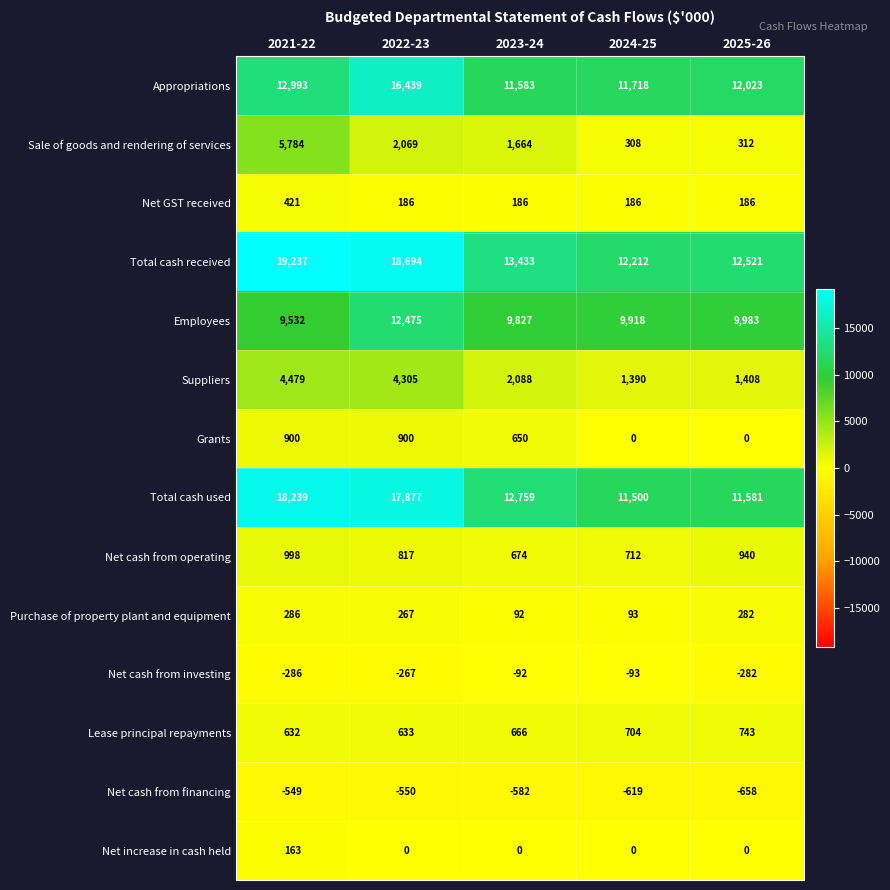

The value of Net increase in cash held at 2025-26 is 103. True or false?

False